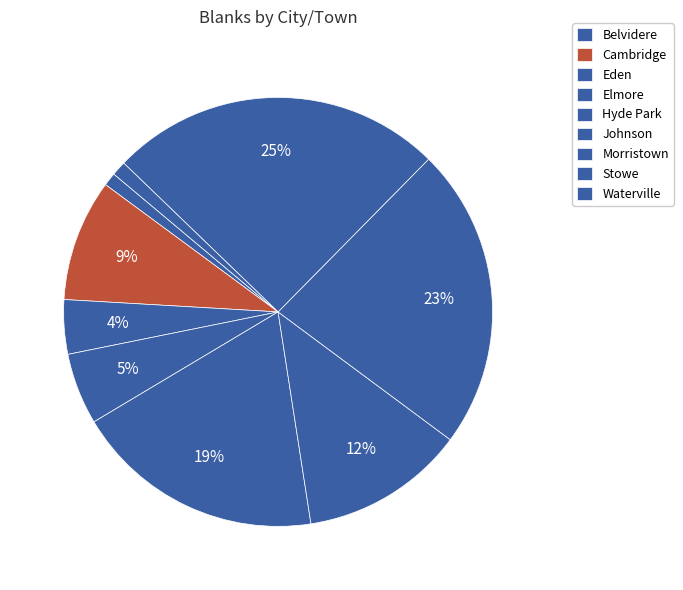

How much of the chart is everything except Johnson?

87.6%